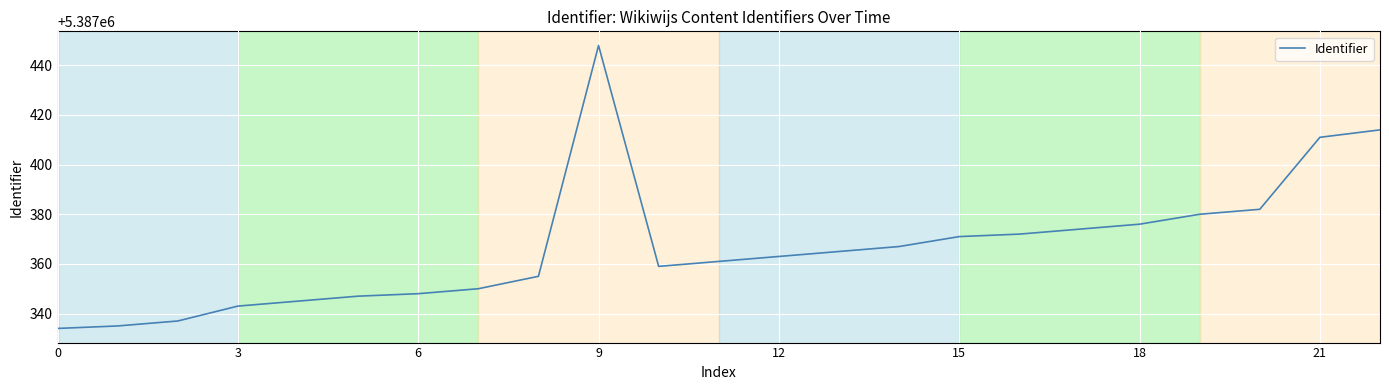

What is the difference between the maximum and minimum values?

114